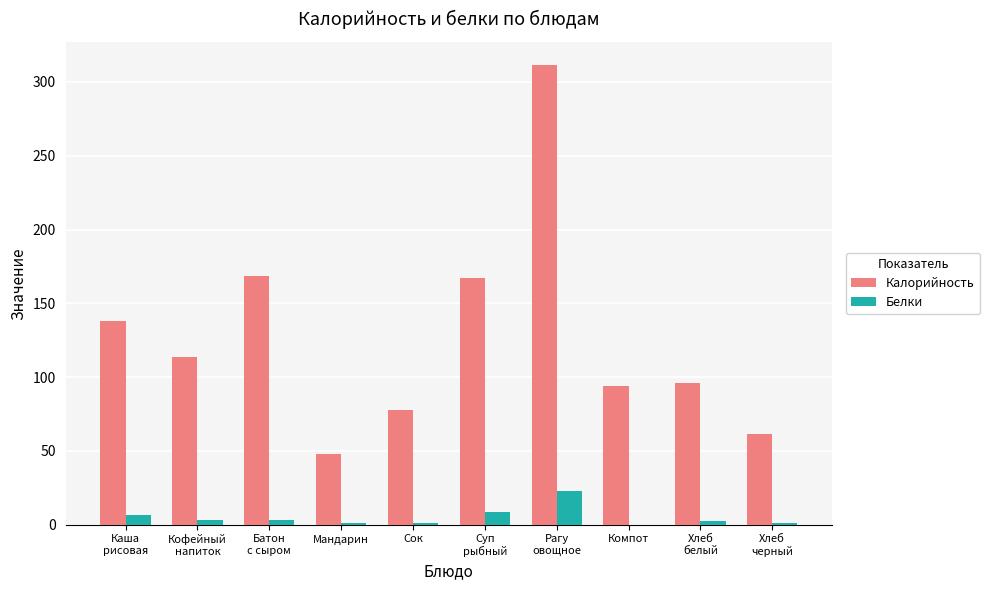

What is the highest value of the Белки series?

23.0